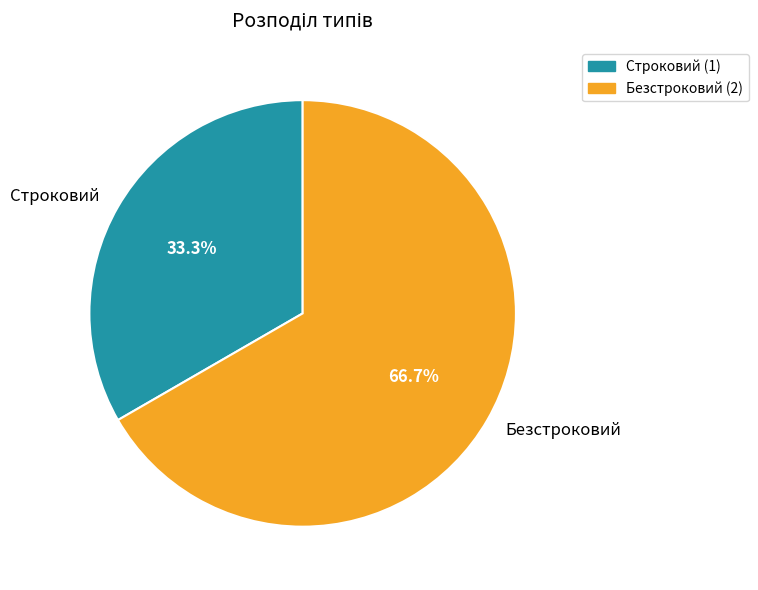

To the nearest percent, what is the average slice percentage?

50%